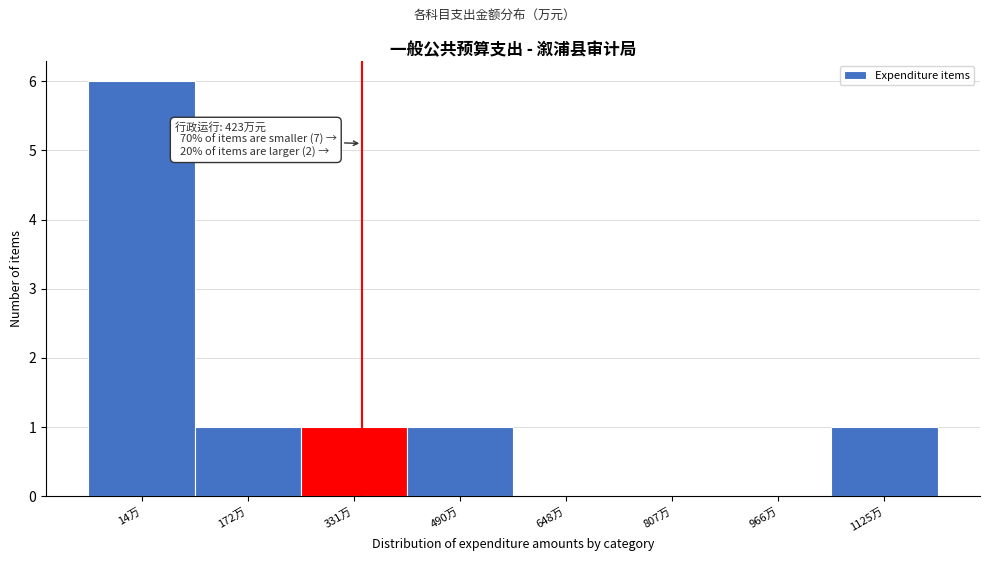

Reading left to right, list all the values displayed in this chart.

14万=6	172万=1	331万=1	490万=1	648万=0	807万=0	966万=0	1125万=1